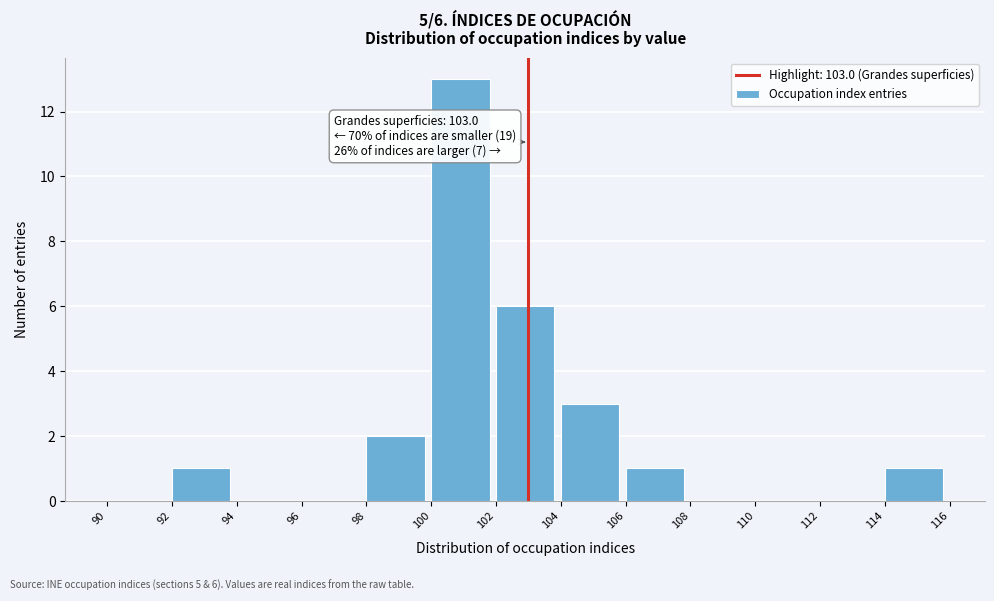

Which range on the x-axis has the tallest bar?

100 to 102